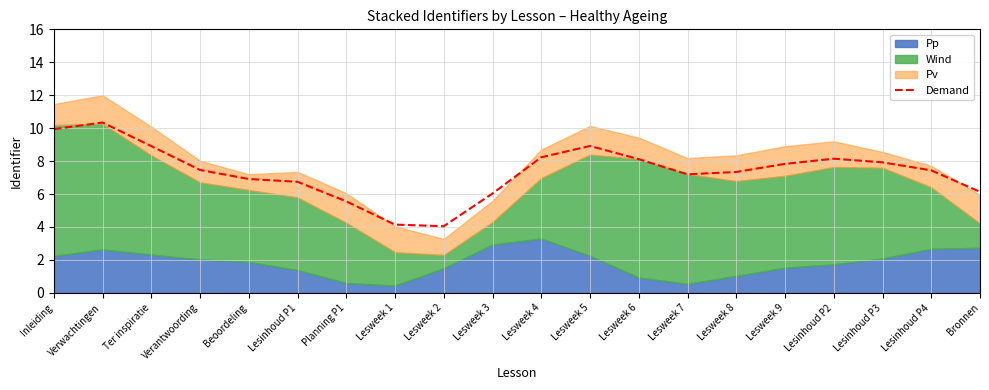

What is the maximum value for Demand?

10.3